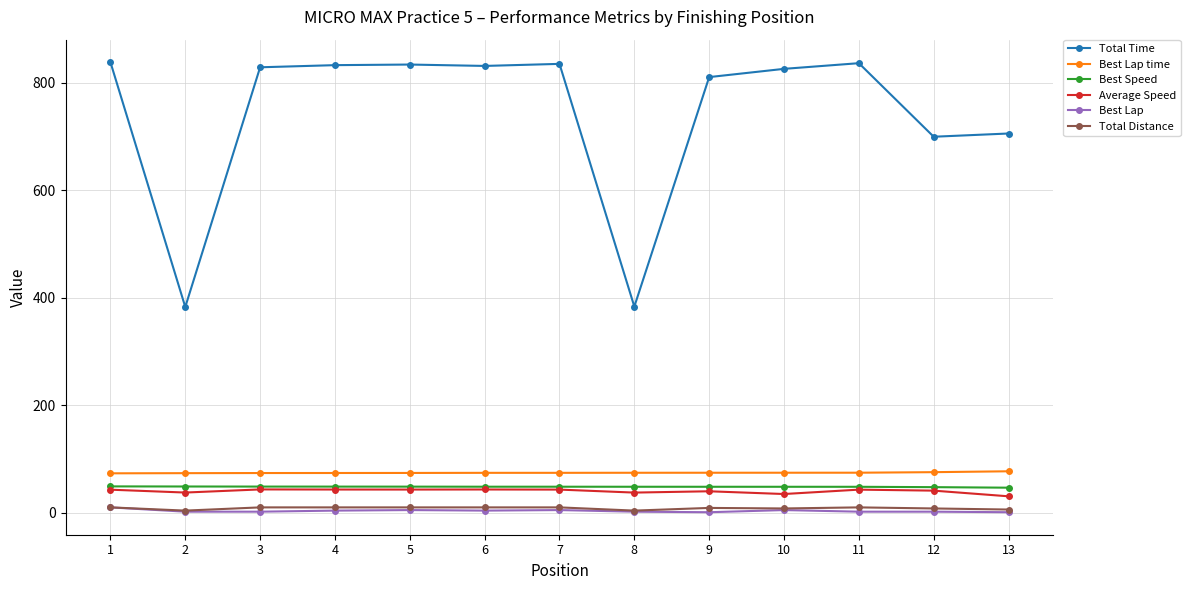

Count the Total Distance values in the range 8 to 10.

10